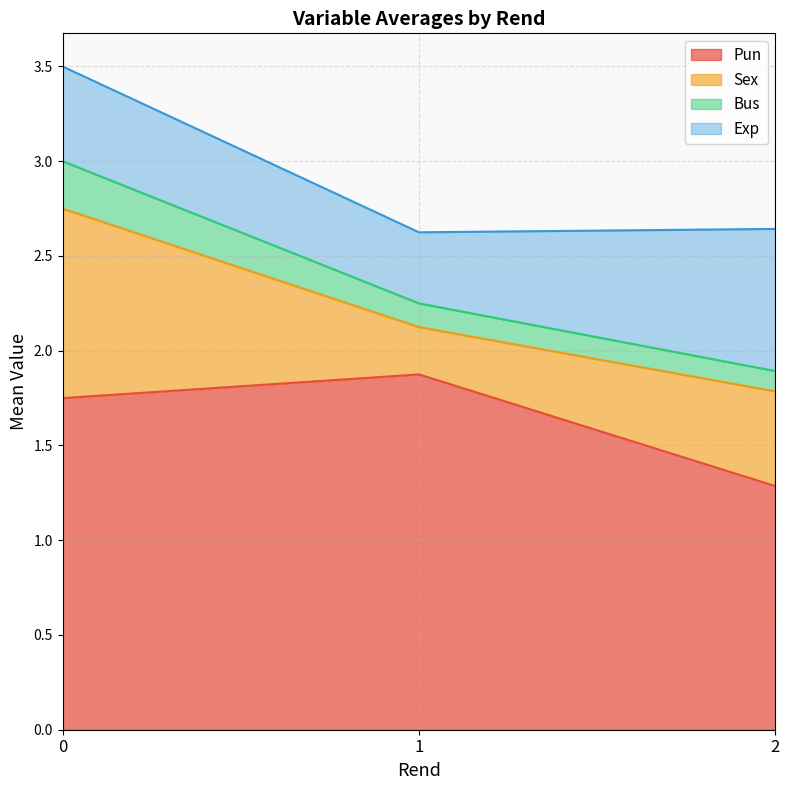

How many Pun values are between 1 and 2?

3